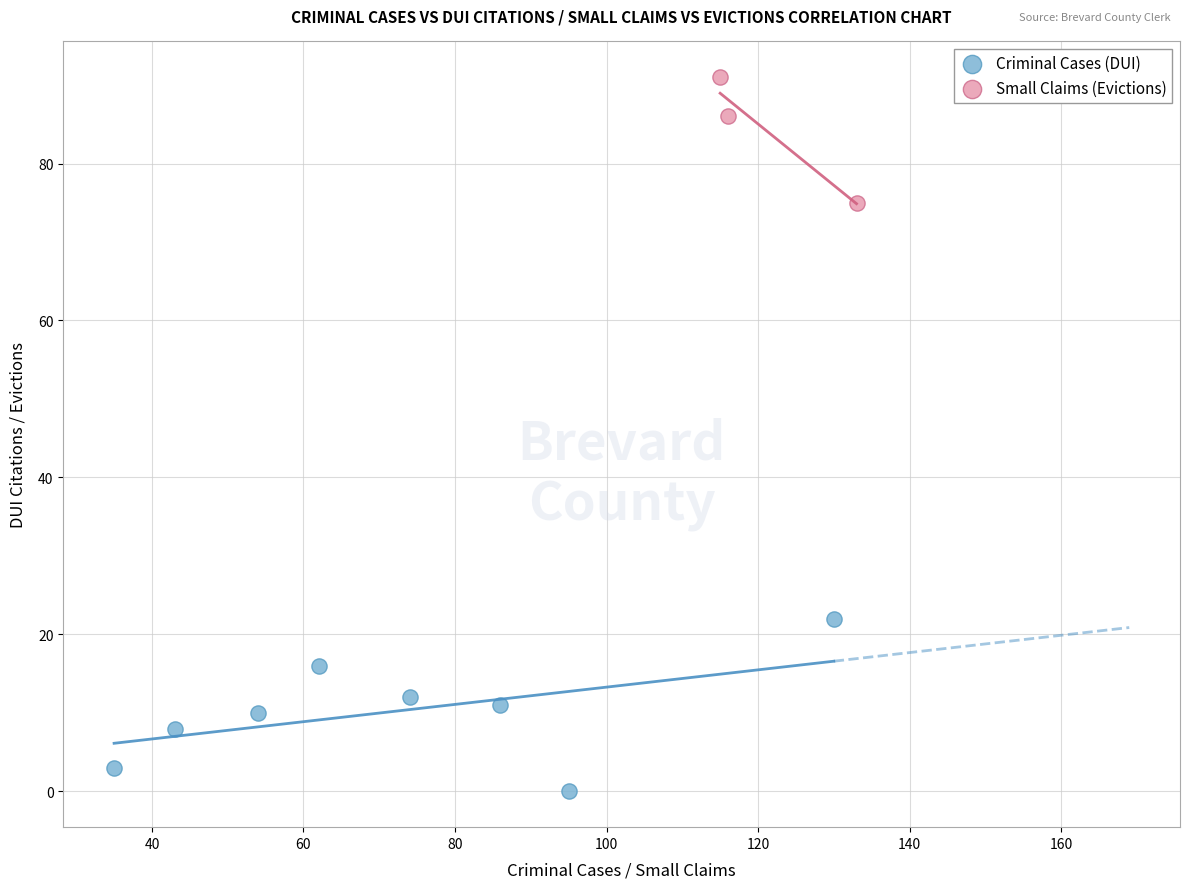

What are all the series names shown in the legend?

Criminal Cases (DUI), Small Claims (Evictions)